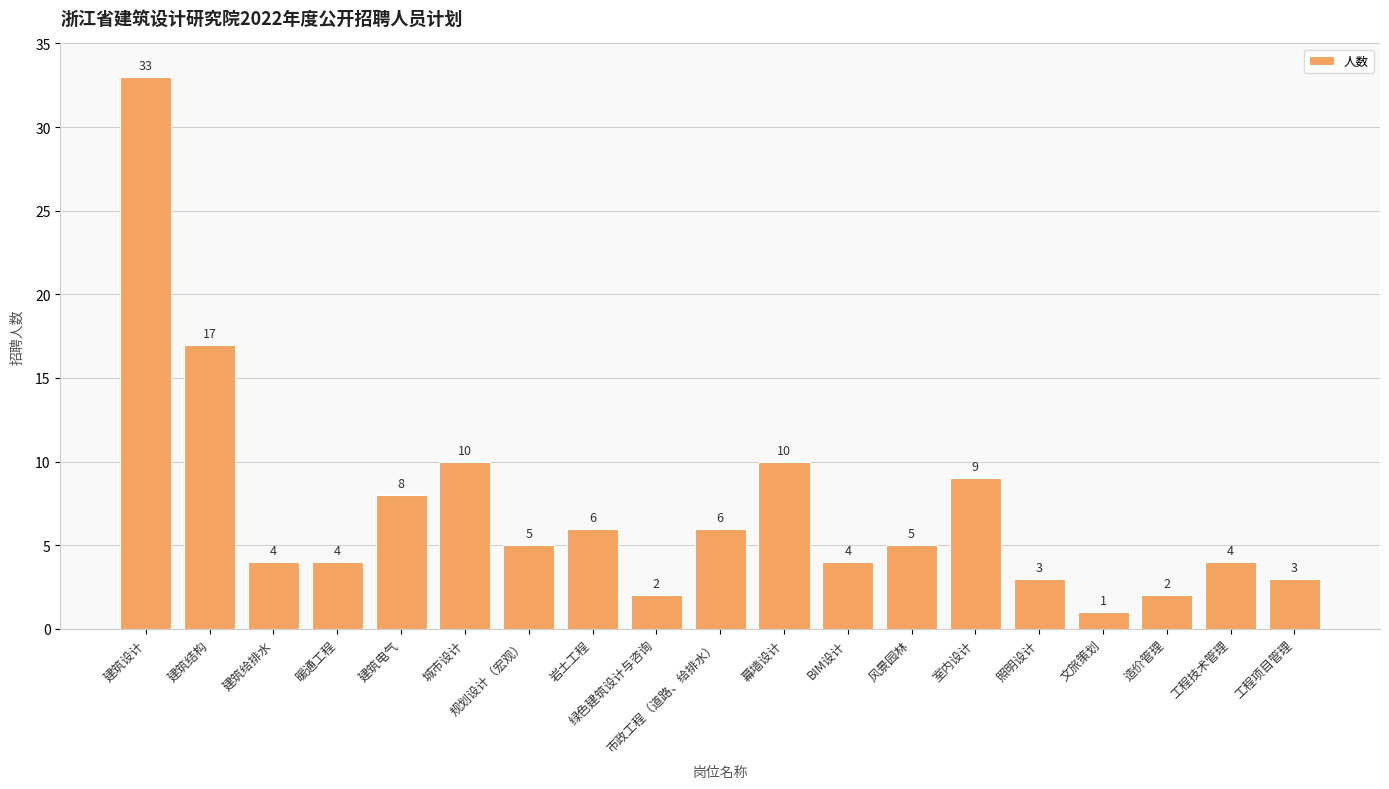

What is the greatest value displayed?

33